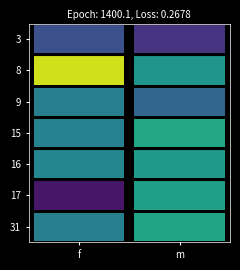

What is the total value across all series at m?

26.7